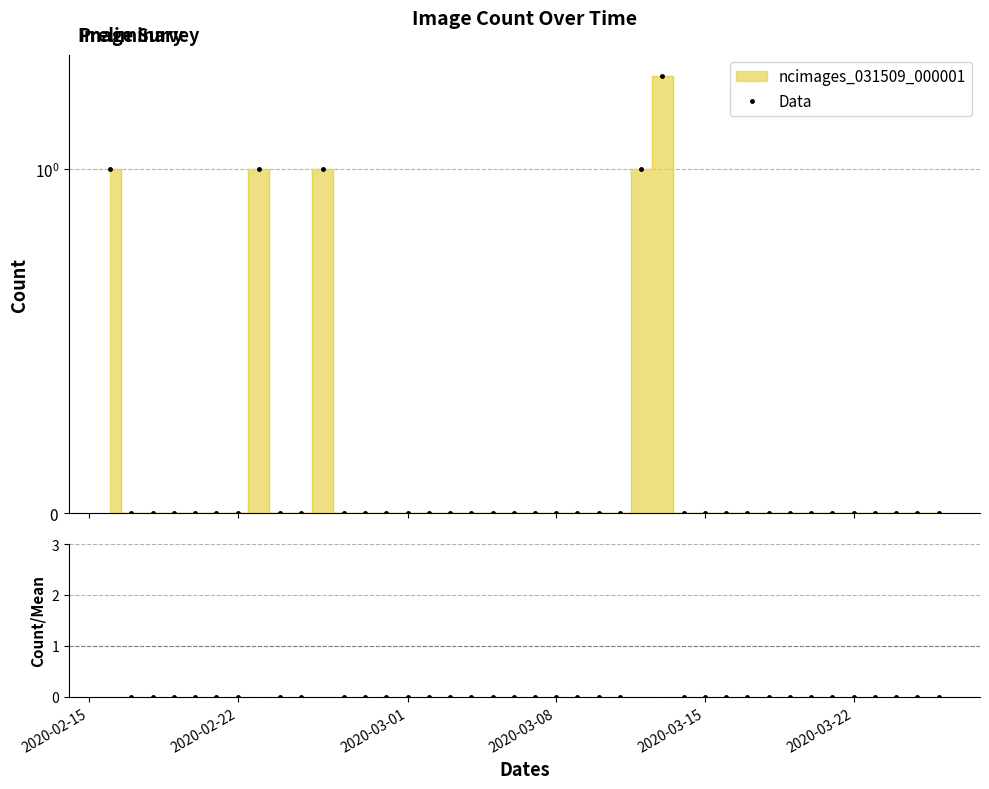

True or false: Count/Mean and Data cross at least once.

False